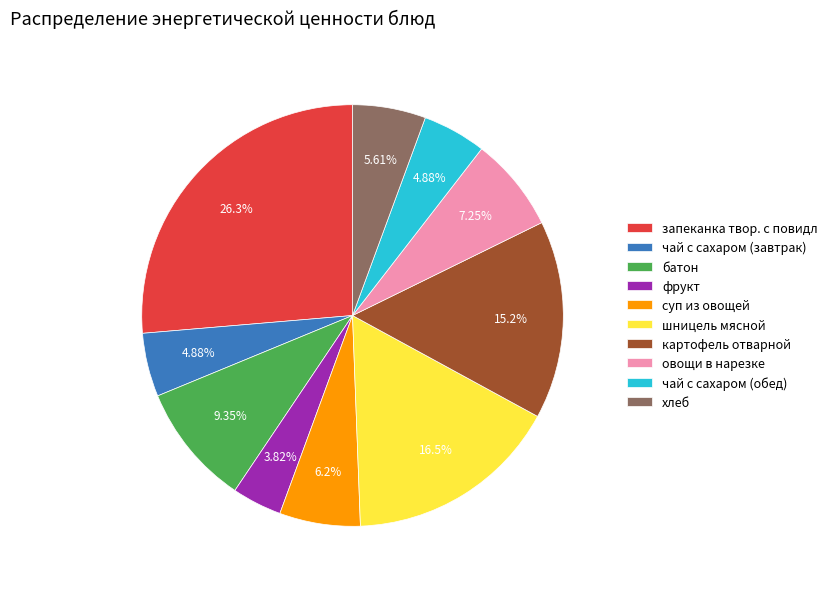

What is the ratio of the value at овощи в нарезке to the value at картофель отварной?

0.5